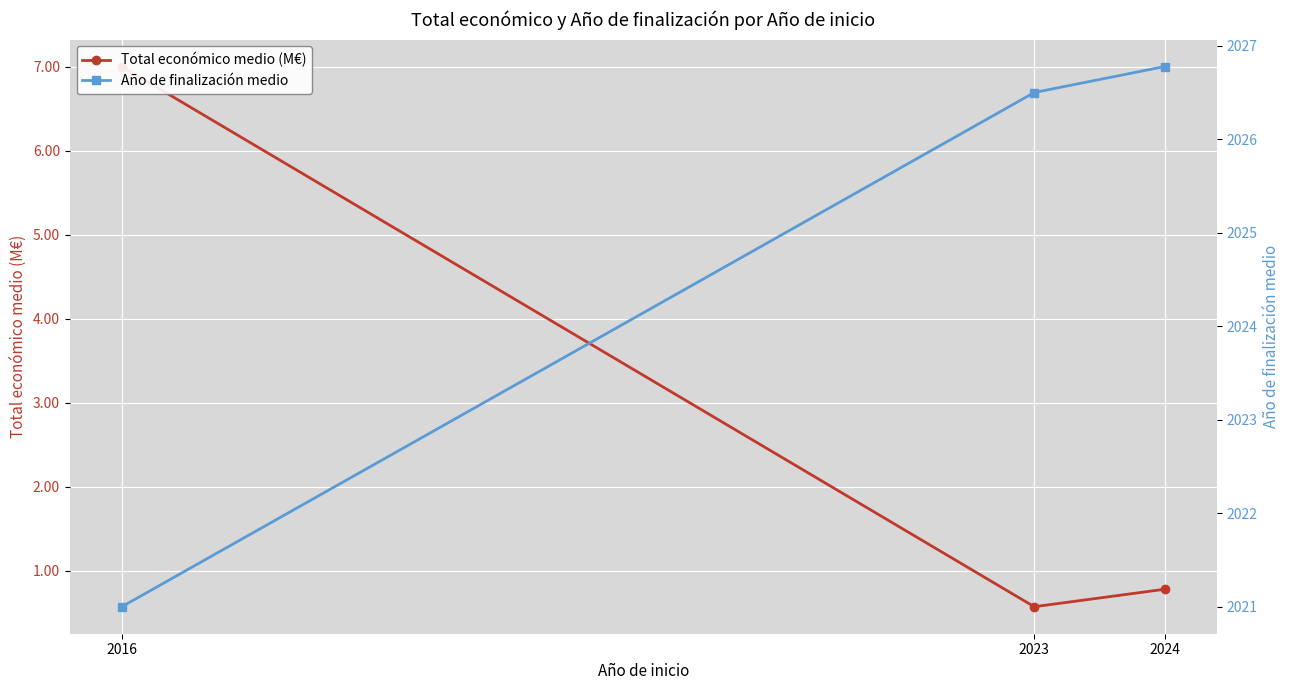

Reading right to left, extract all data points from this chart.

Total económico medio (M€): 2024=0.8	2023=0.6	2016=7.0
Año de finalización medio: 2024=2026.8	2023=2026.5	2016=2021.0